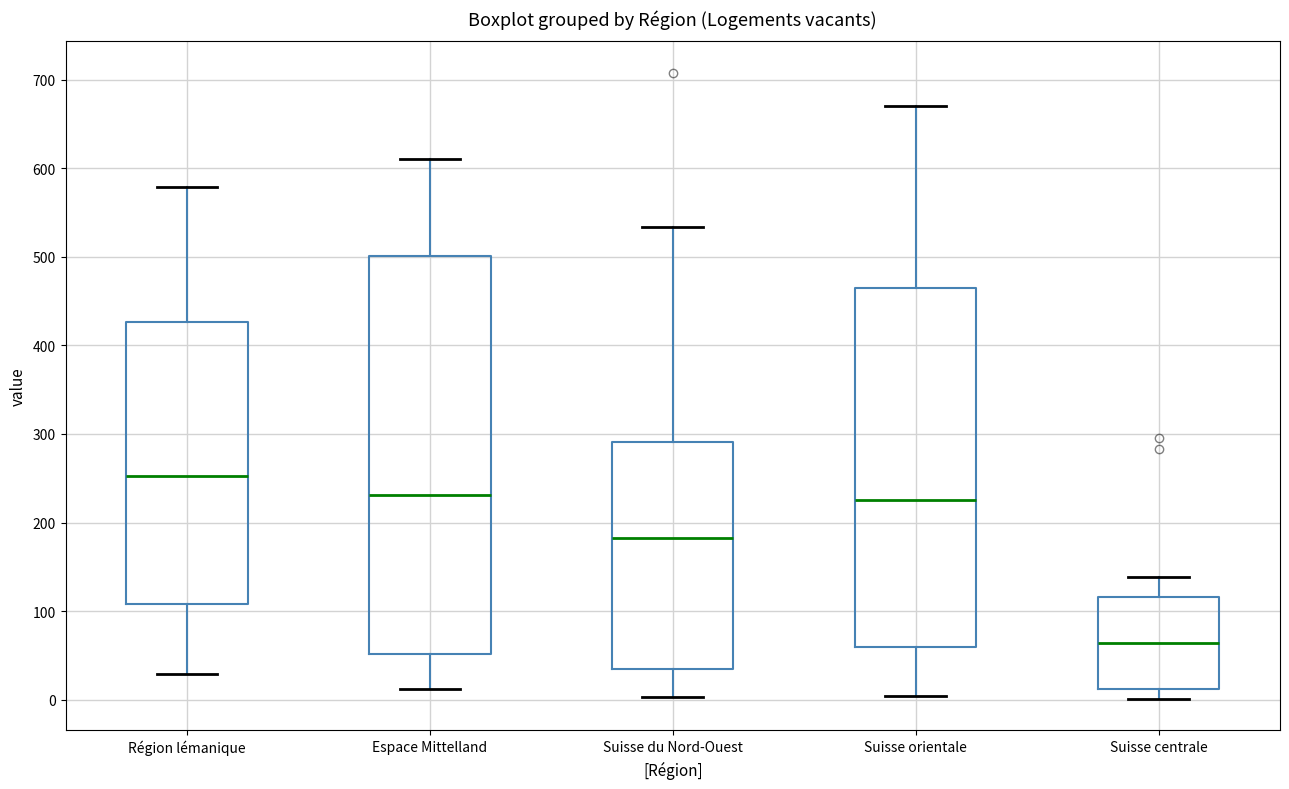

Where does the lower whisker of the box for Région lémanique end on the y-axis? The values are not printed on the chart, so give them approximately, as read against the axis.

30